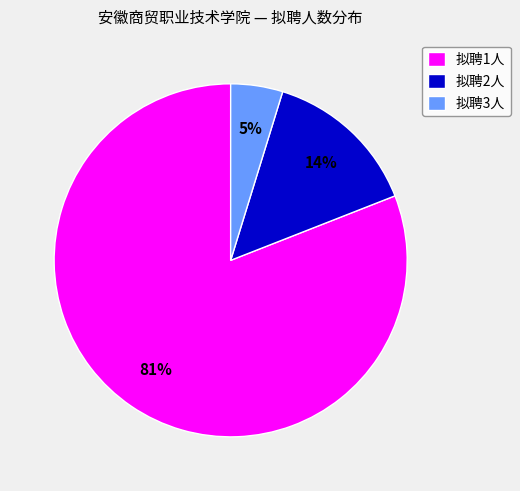

To the nearest percent, what is the average slice percentage?

33%